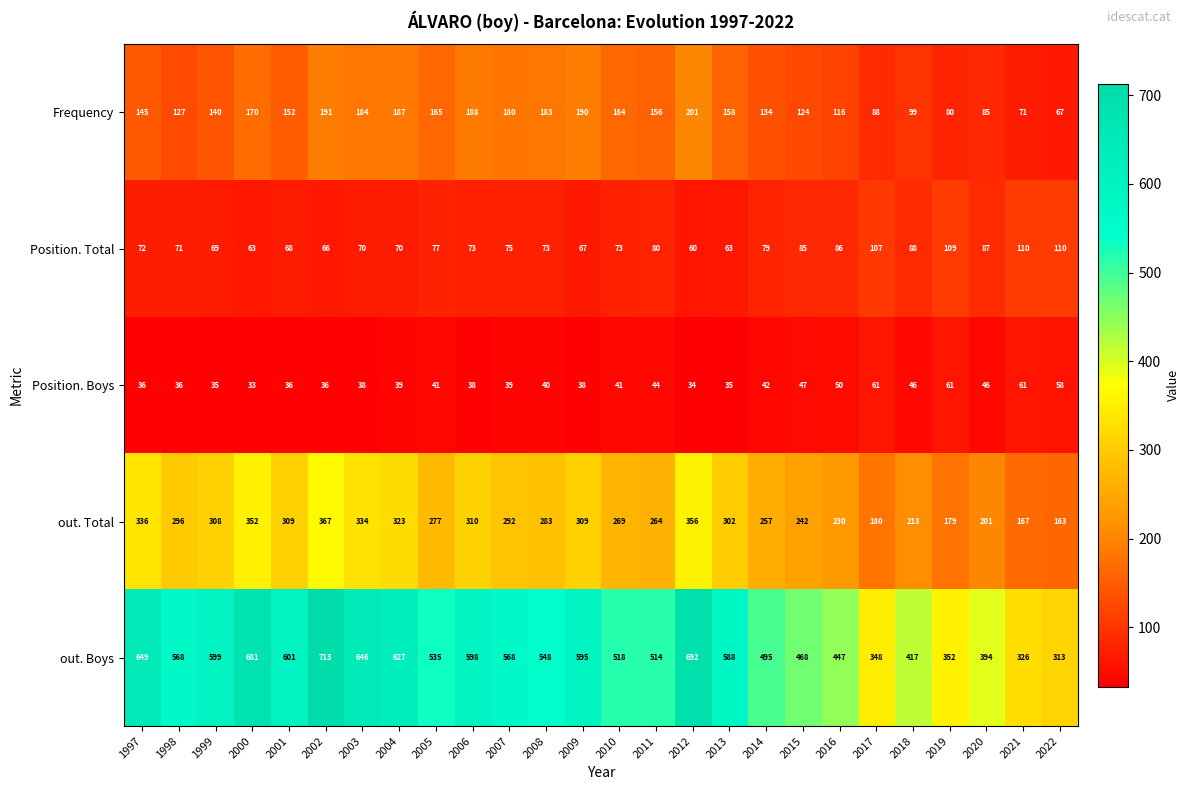

What is the minimum value for Position. Boys?

33